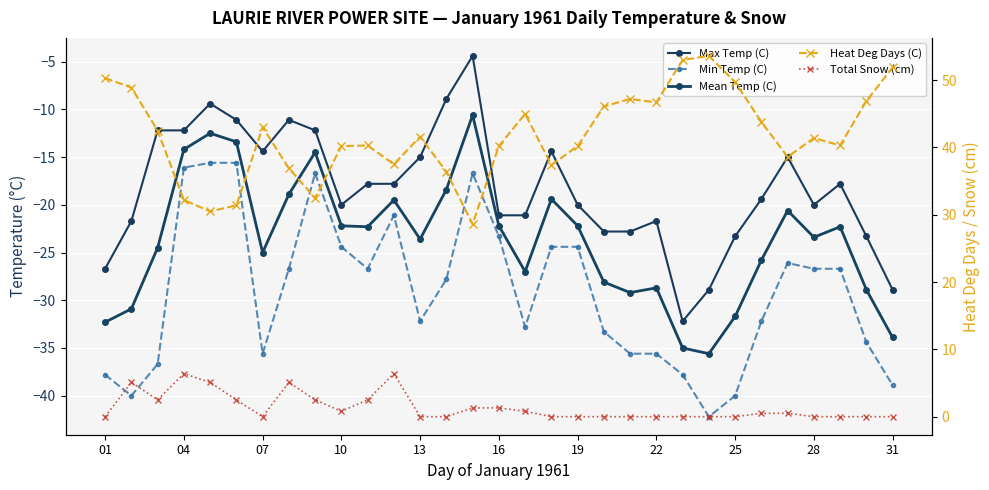

True or false: Mean Temp (C) has more than 0 interior local peaks.

True